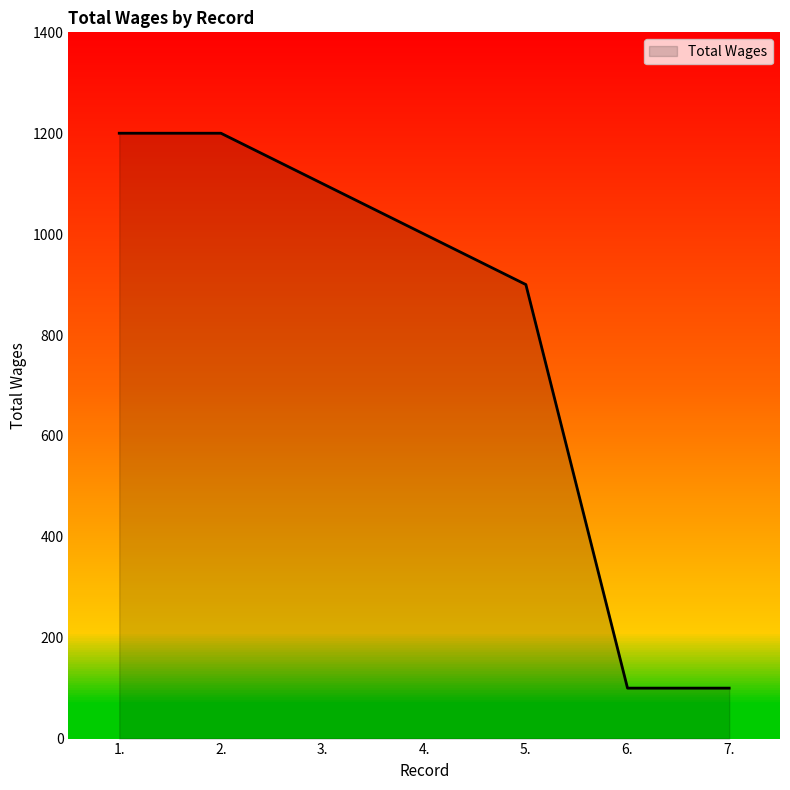

The value at 6. is 100. True or false?

True